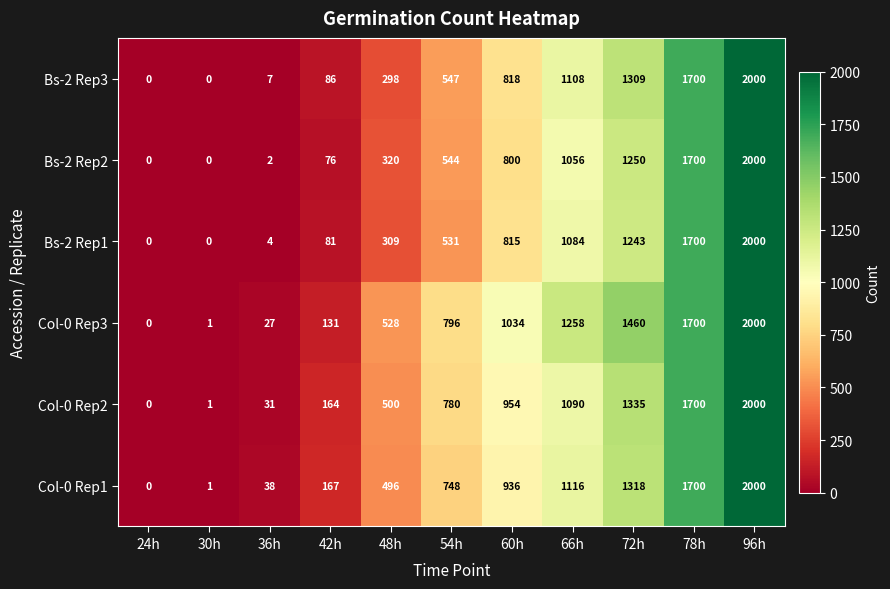

What is the total value across all series at 30h?

3